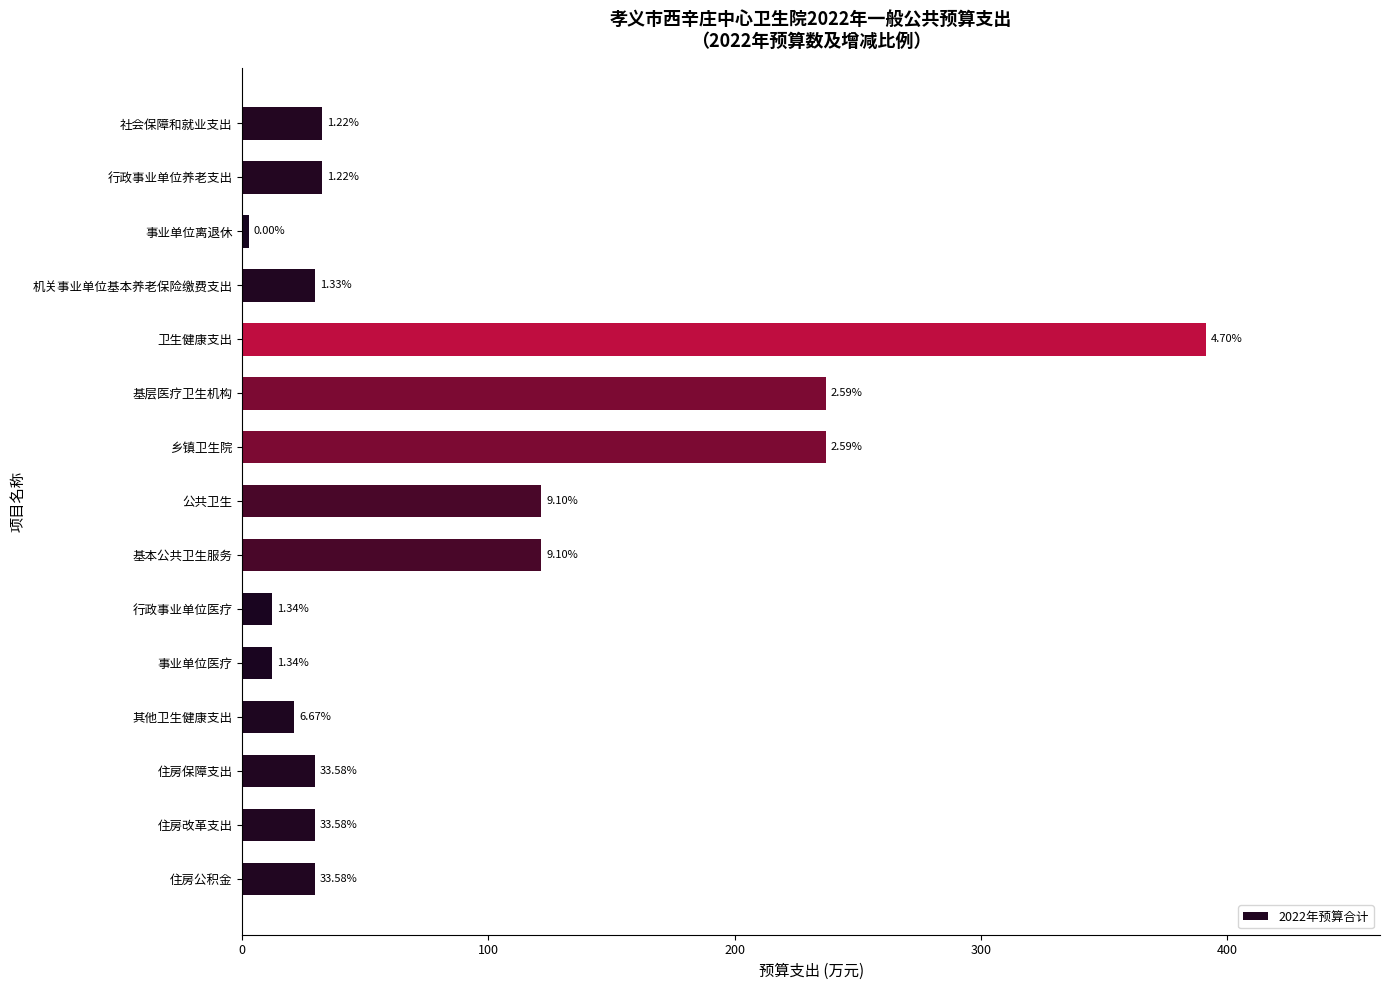

Are the bars horizontal?

Yes